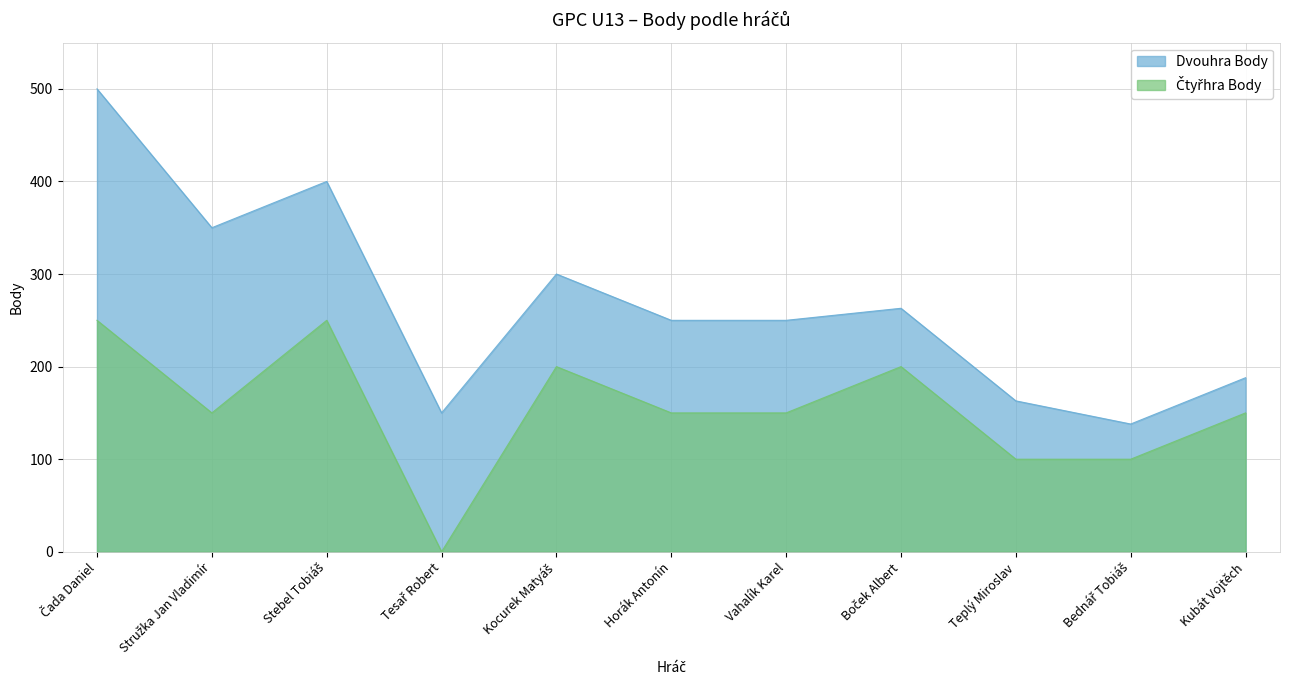

Approximately how many times larger is the value at Kubát Vojtěch compared to Bednář Tobiáš?

1.5